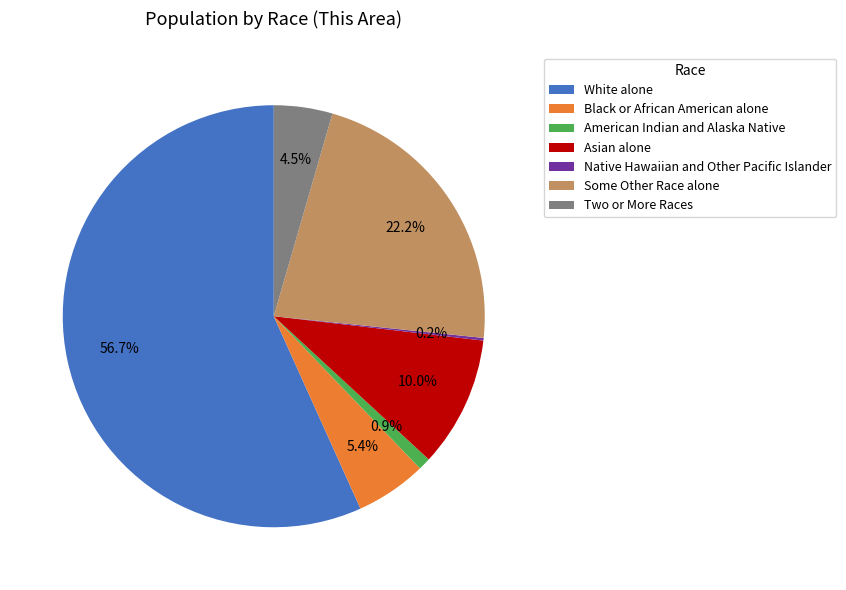

The Two or More Races slice represents 17% of the pie. True or false?

False